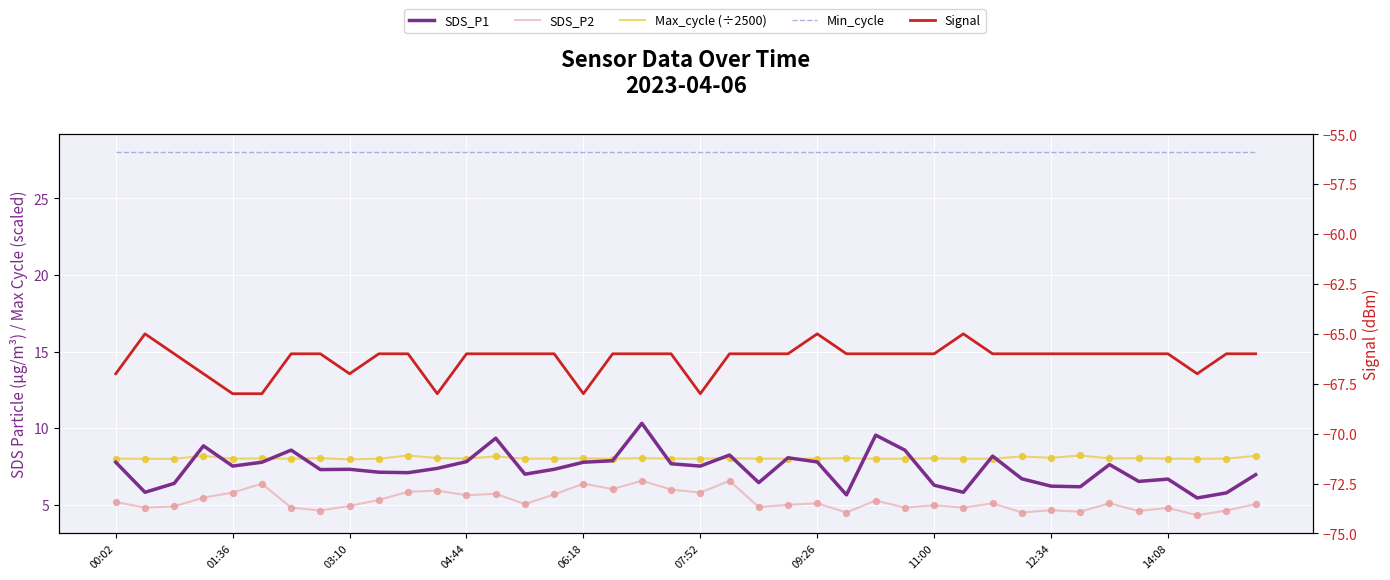

At which category is the sum across all series the highest?

18